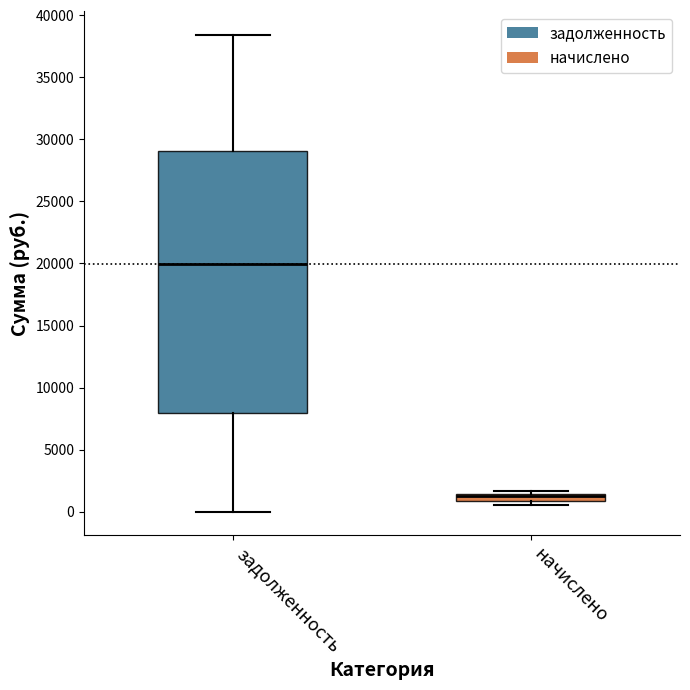

Where is the lower edge of the box for начислено on the y-axis? The values are not printed on the chart, so give them approximately, as read against the axis.

1000